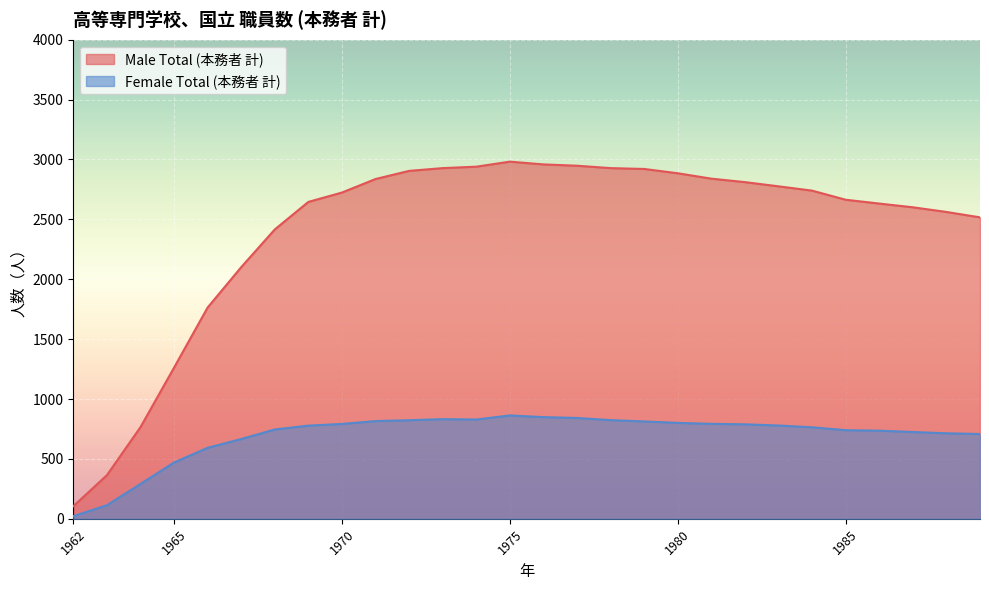

True or false: Male Total (本務者 計) and Female Total (本務者 計) cross at least once.

False